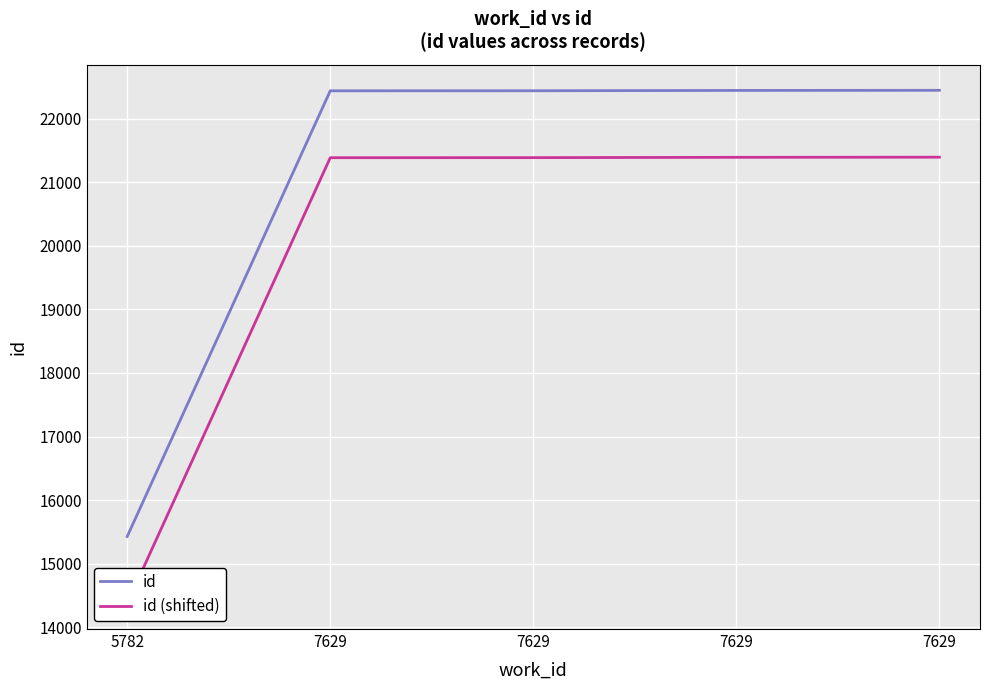

Read the id value at 5782.

15428